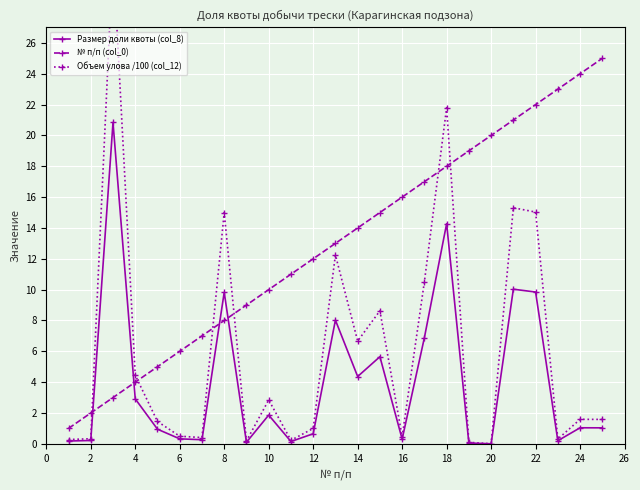

What is the lowest value of the № п/п (col_0) series?

1.0